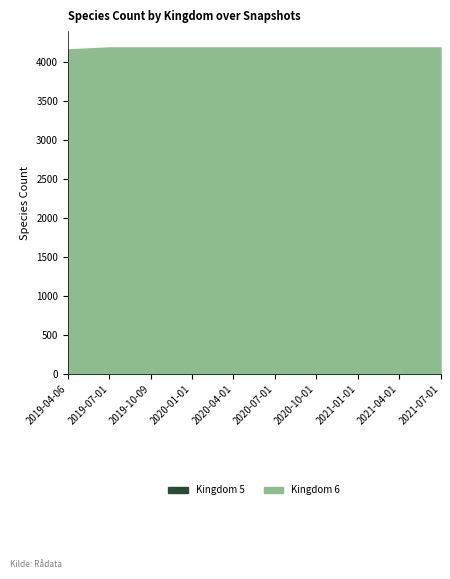

Rank the series by their maximum value, from highest to lowest.

Kingdom 6, Kingdom 5